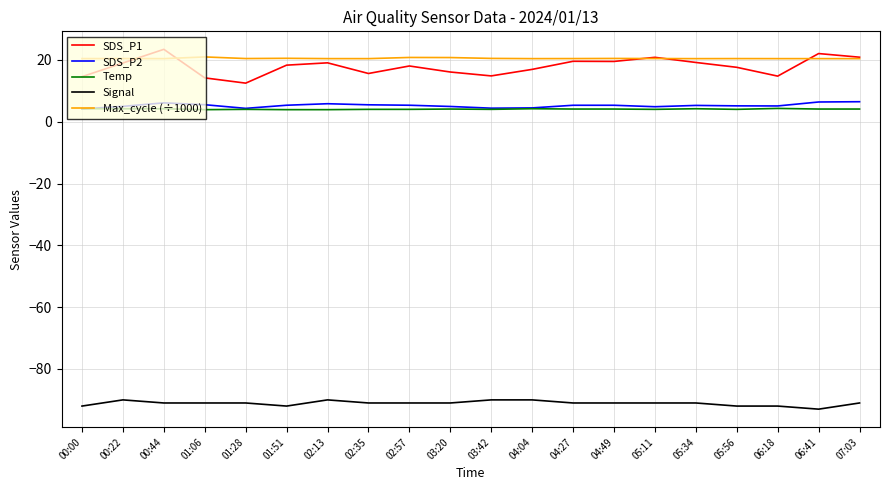

What position from the left is 00:44?

3